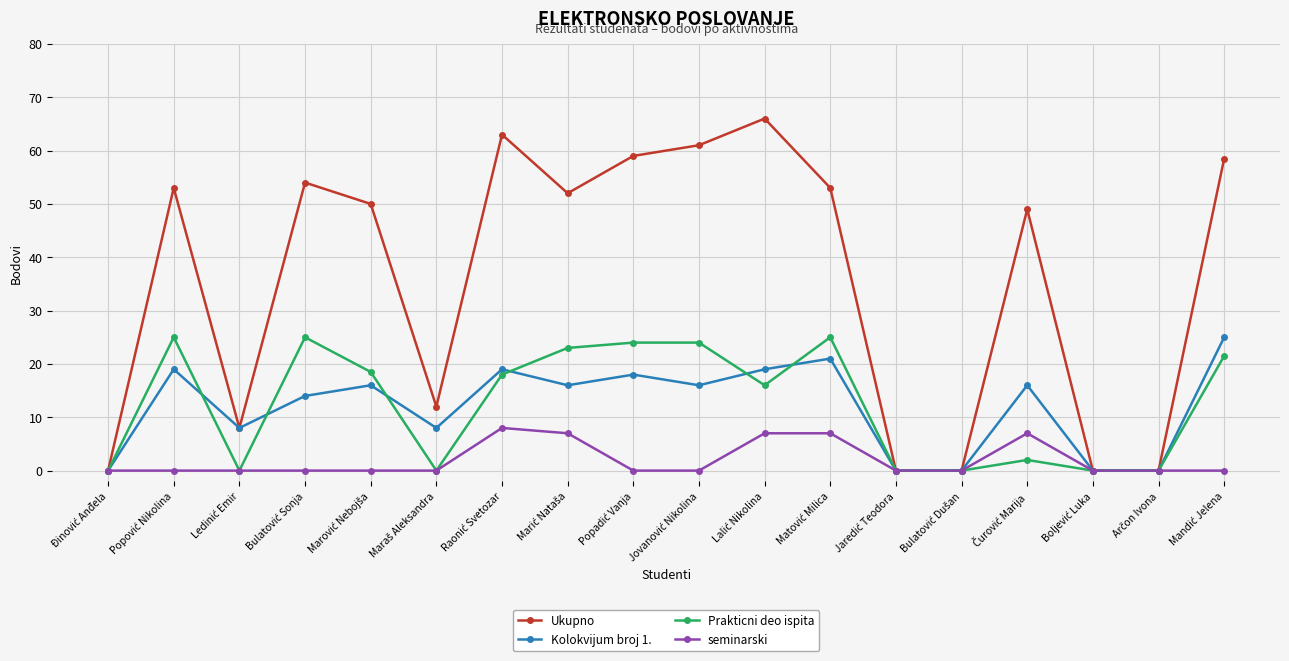

What is the maximum value shown in the chart?

66.0